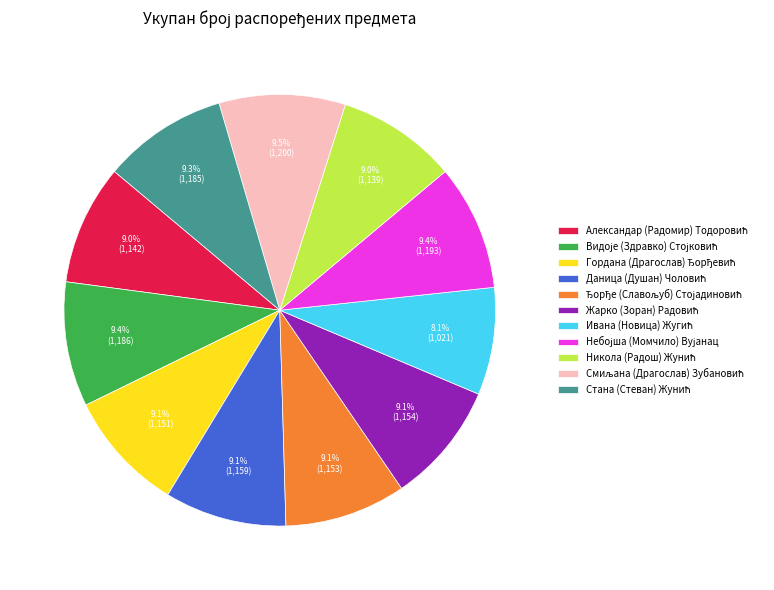

Is there a majority slice in this chart?

No